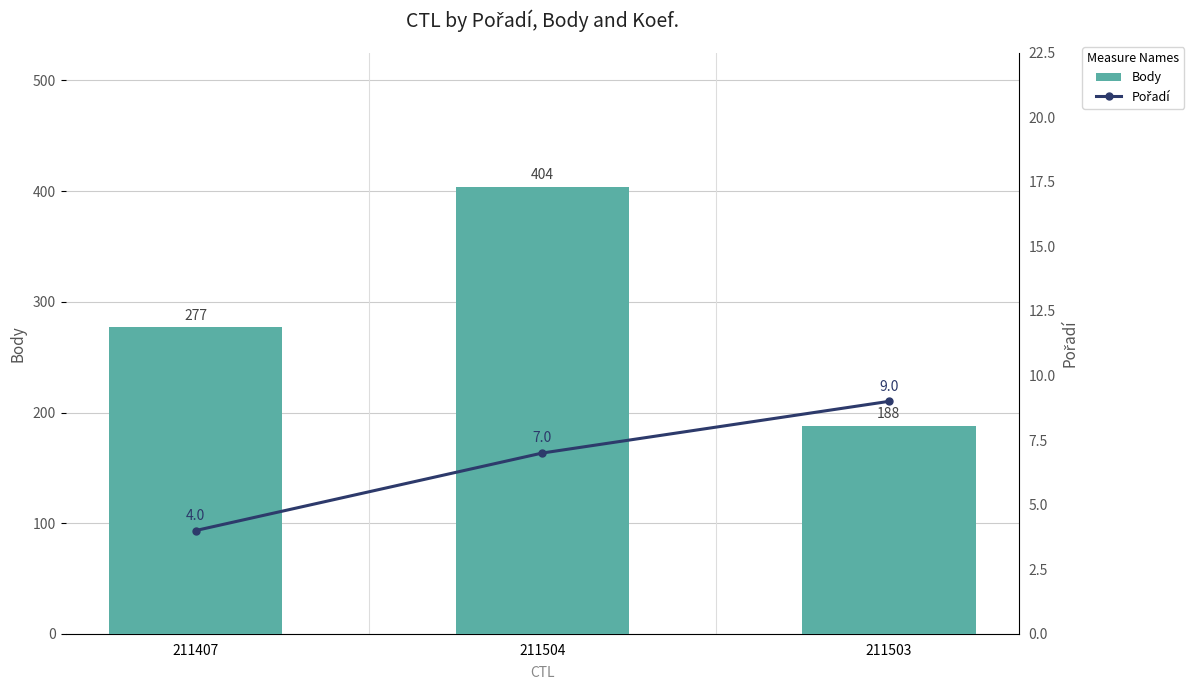

Which series has the largest total across all categories?

Body